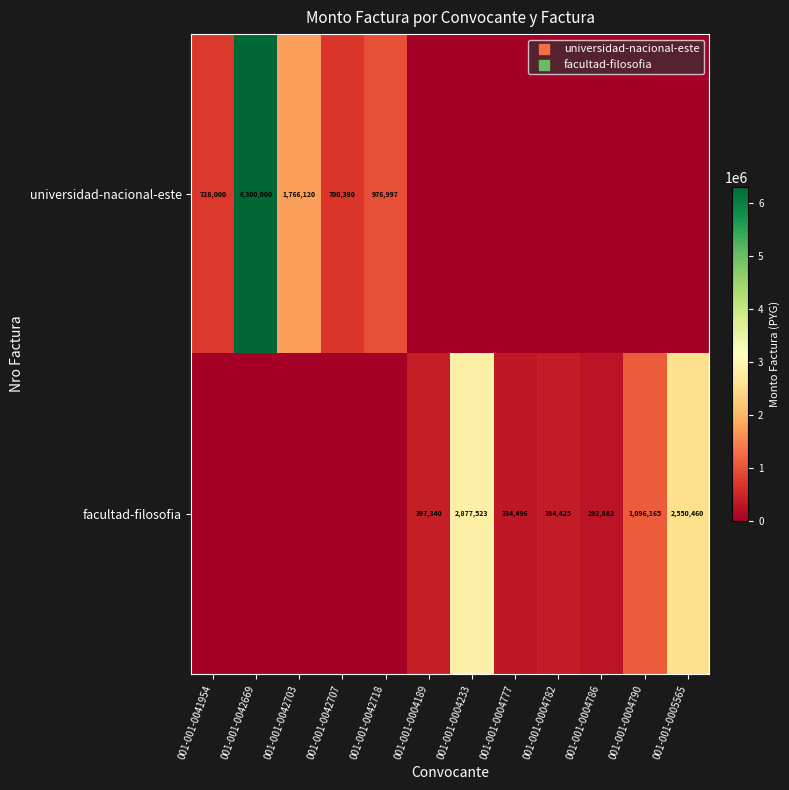

At how many categories does at least one series exceed 3224184?

1